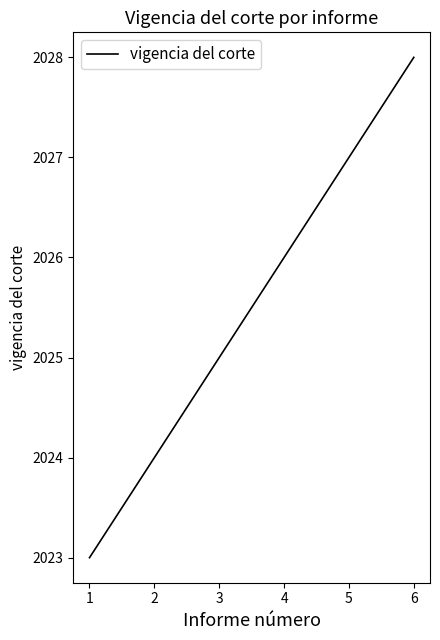

Read the value at 3.

2025